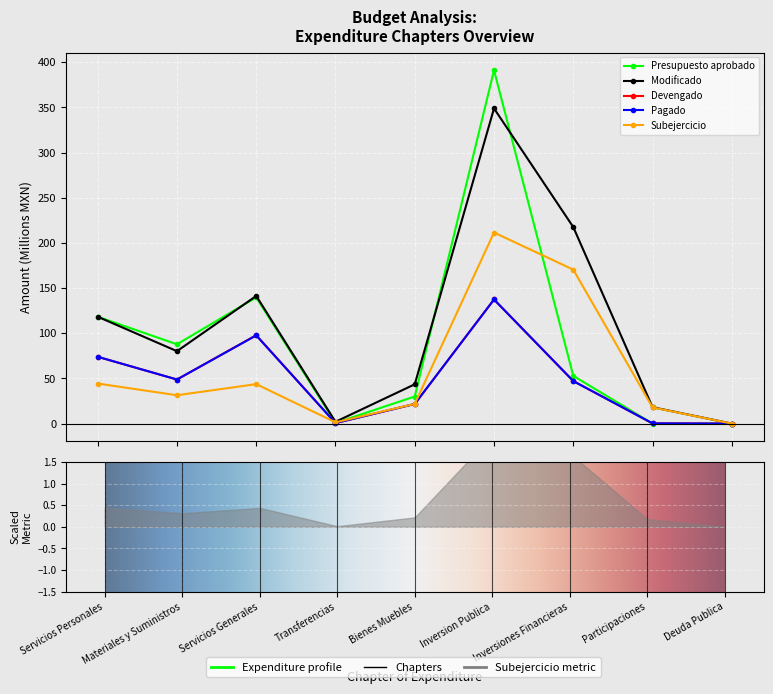

How many data points in Modificado are less than 80?

4